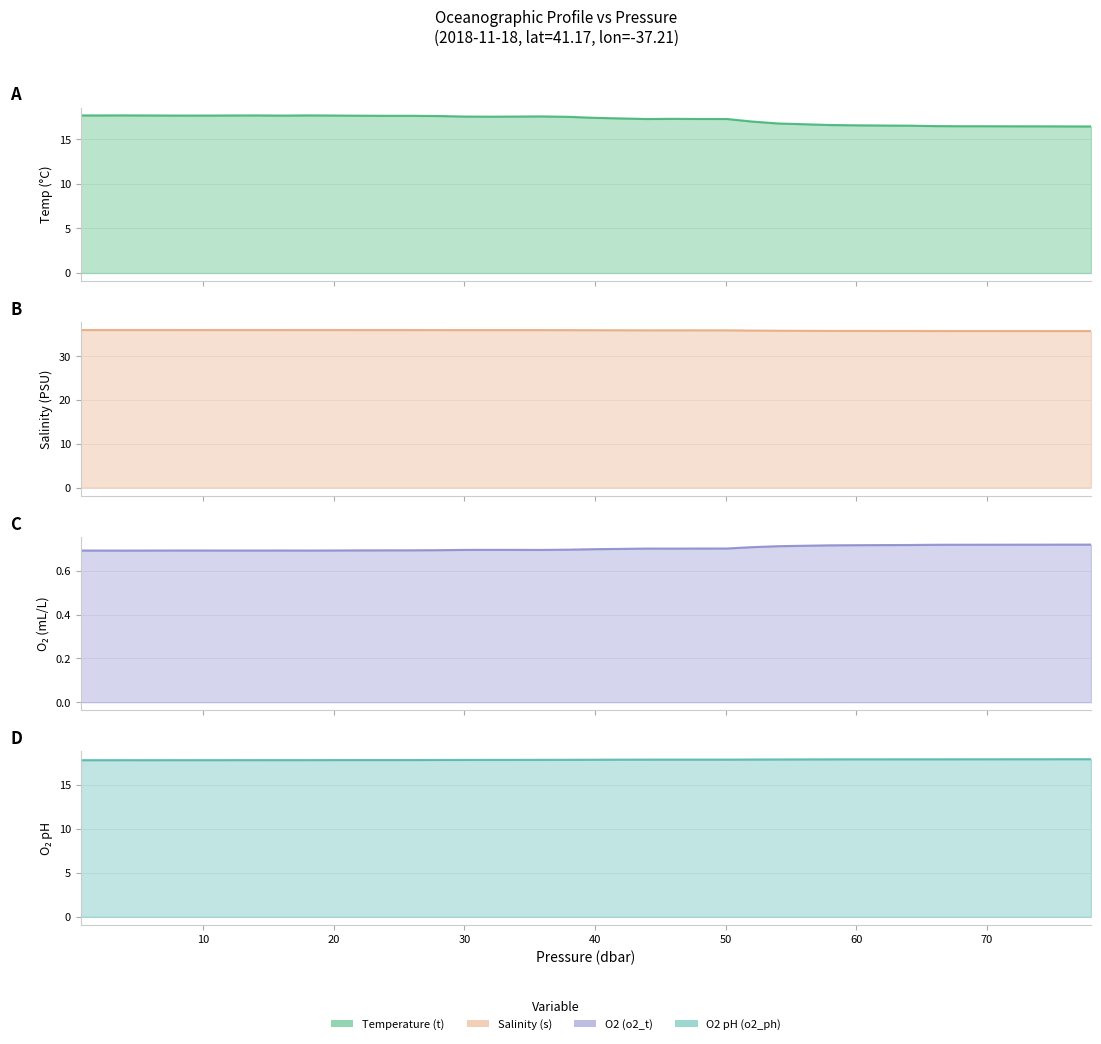

What are all the series names shown in the legend?

Temperature (t), Salinity (s), O2 (o2_t), O2 pH (o2_ph)